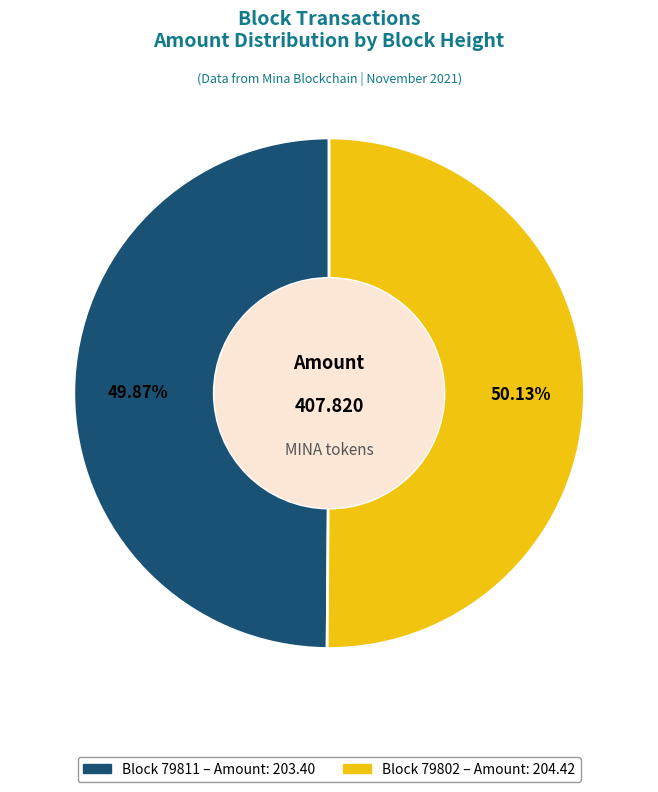

Does any single category account for the majority?

Yes